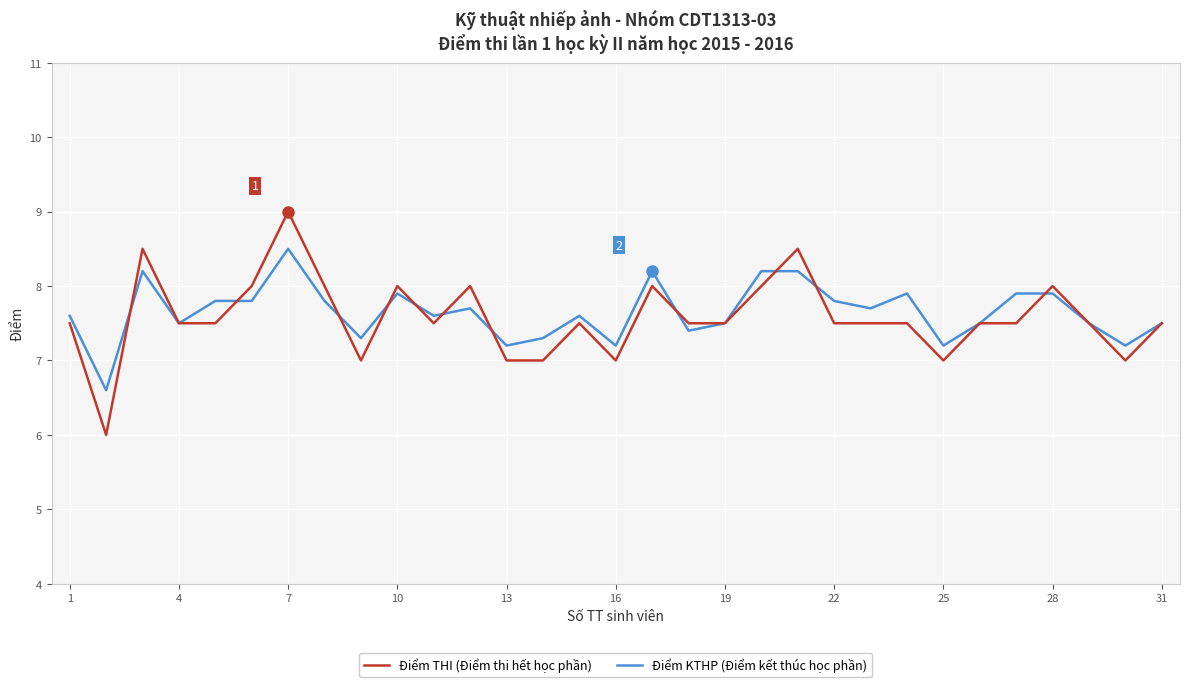

What is the smallest value displayed?

6.0